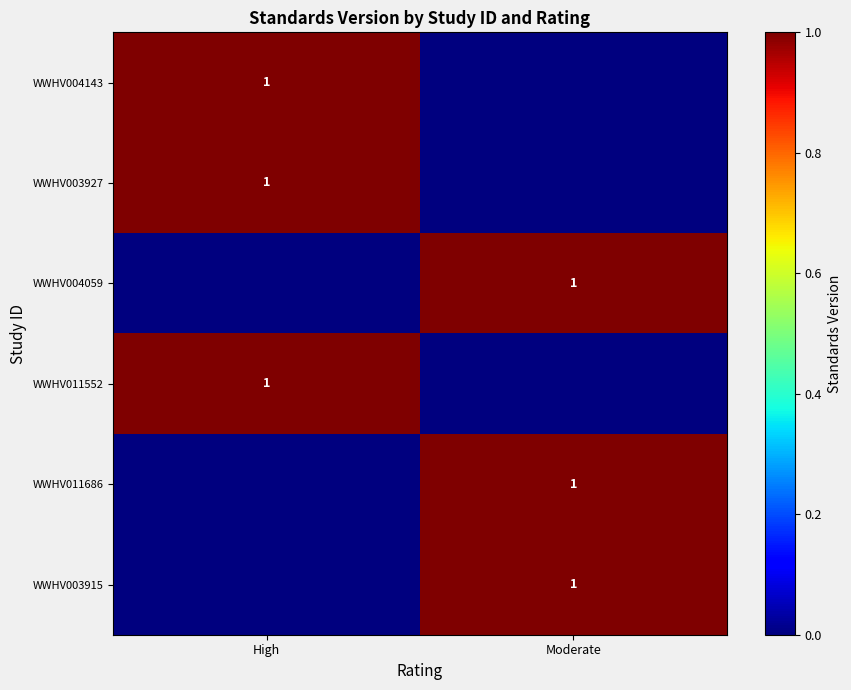

The value of WWHV003915 at Moderate is 1. True or false?

True